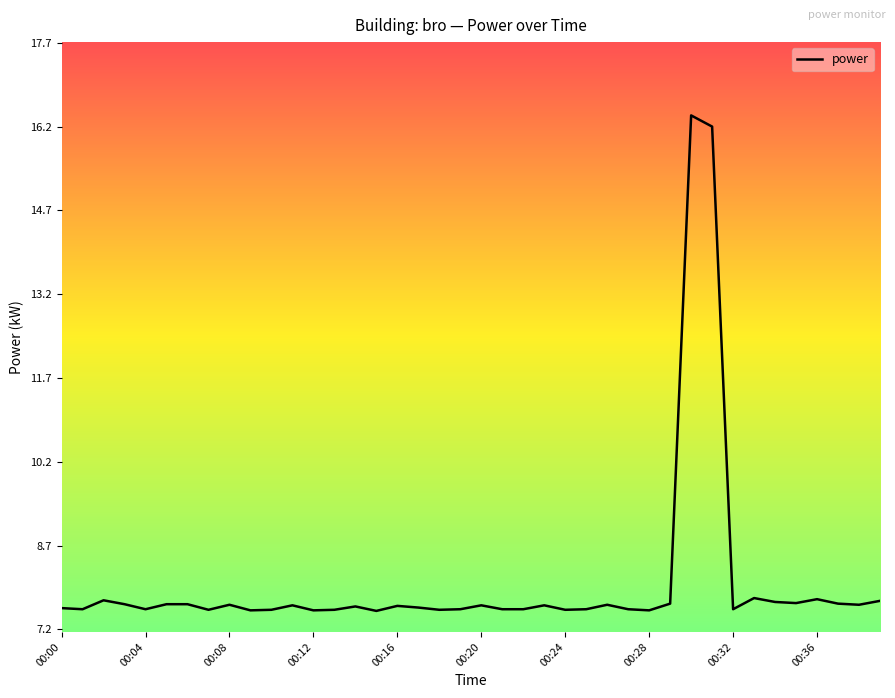

What is the difference between the maximum and minimum values?

8.9